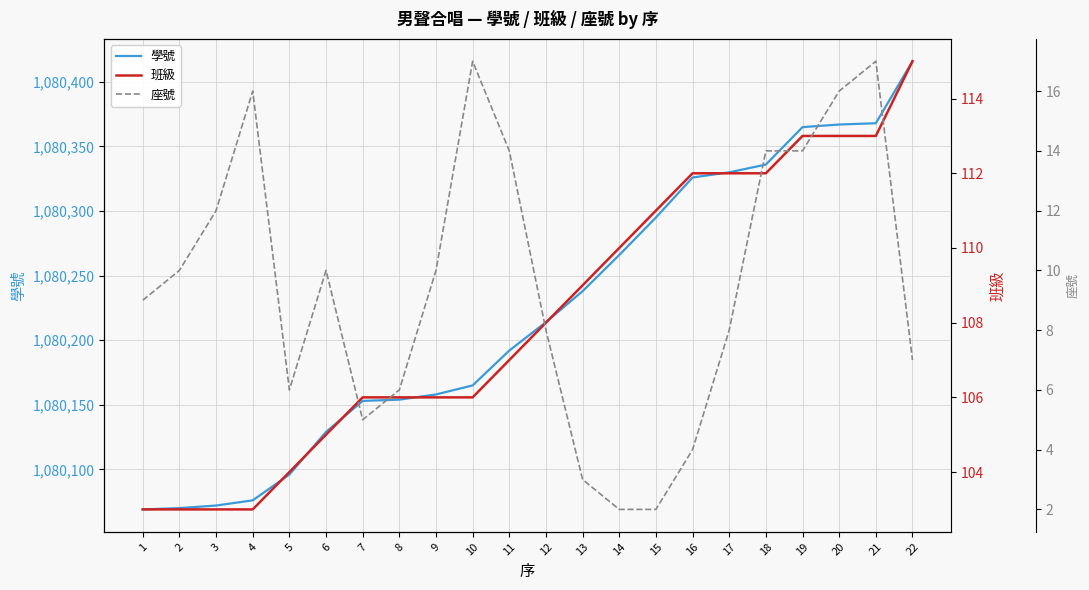

Between 21 and 4, which is larger?

21